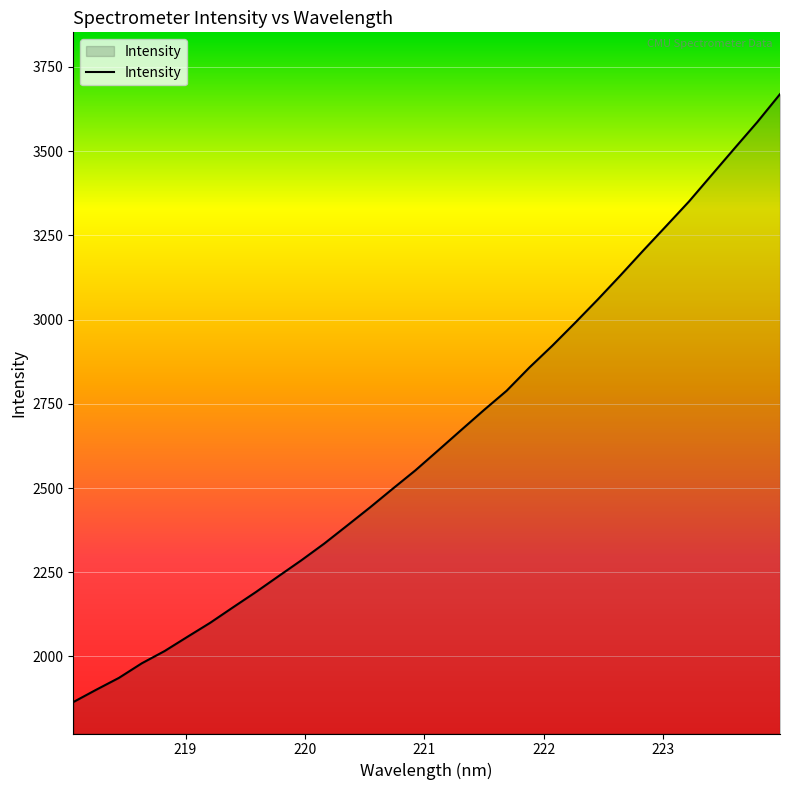

What is the maximum value shown in the chart?

3668.9